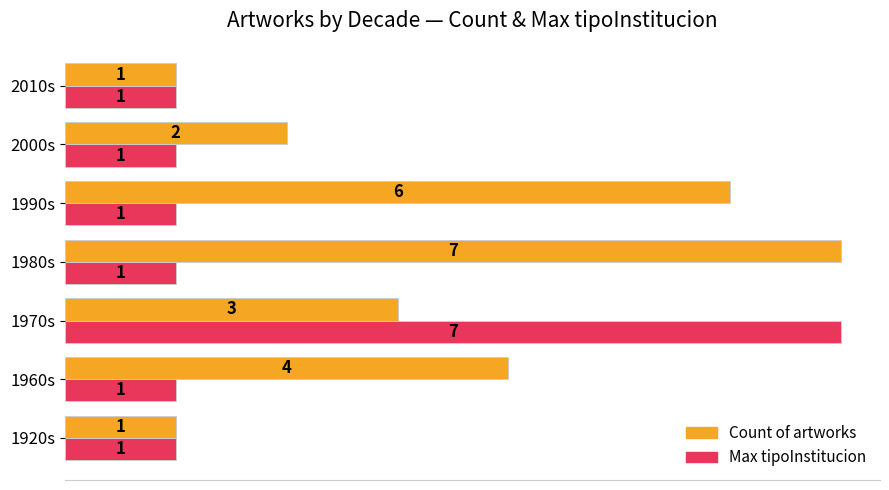

What is the difference between the maximum and minimum values in the Count of artworks series?

6